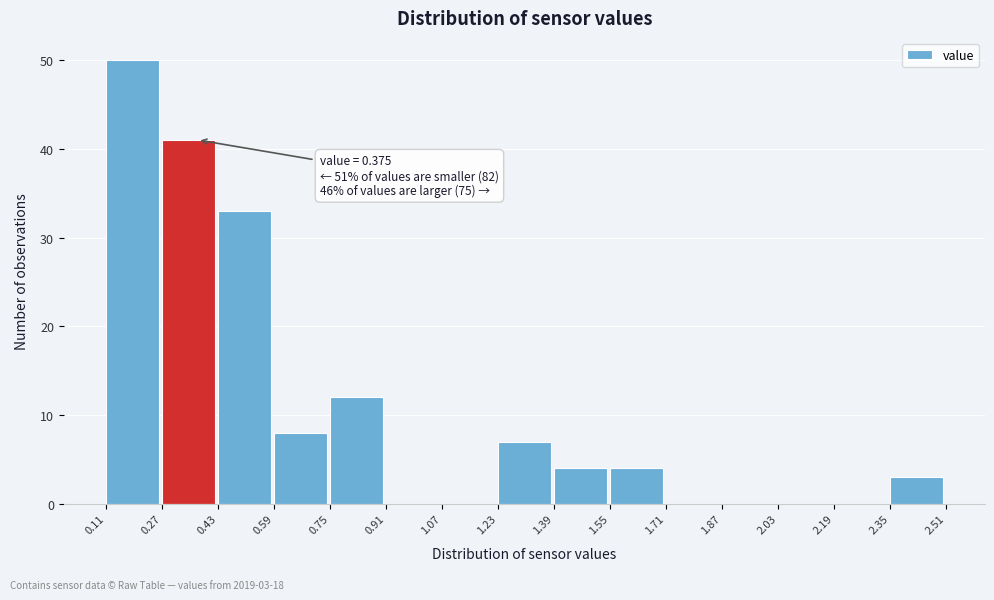

Which range on the x-axis has the tallest bar?

0.11 to 0.27